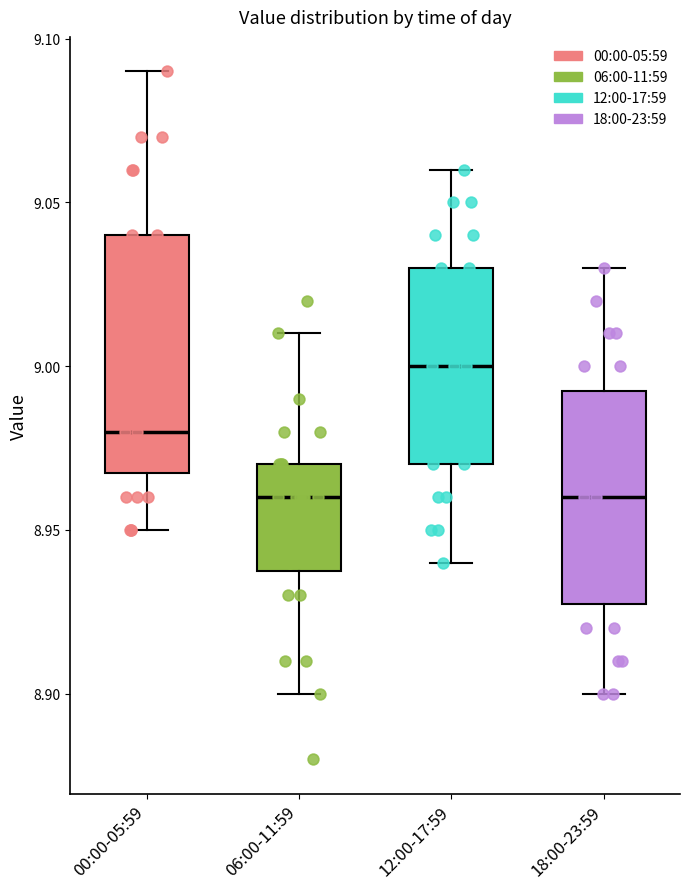

Where does the upper whisker of the box for 18:00-23:59 end on the y-axis? The values are not printed on the chart, so give them approximately, as read against the axis.

9.030